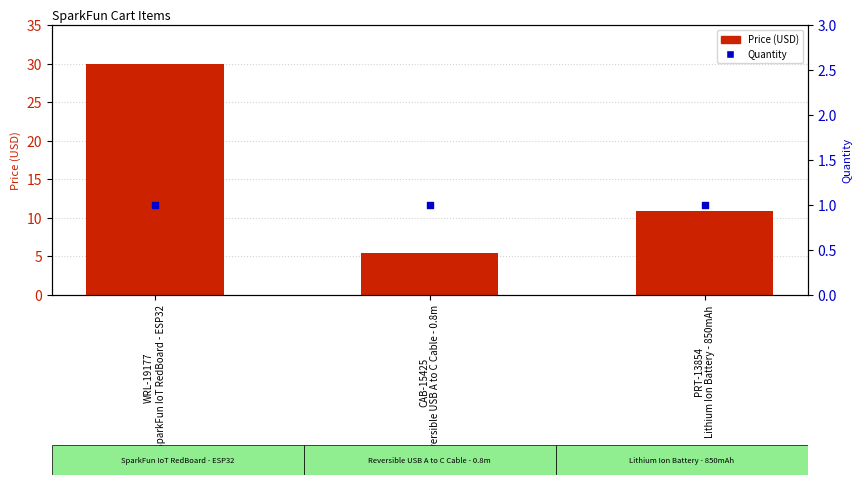

Which series contains the lowest Y value?

Quantity